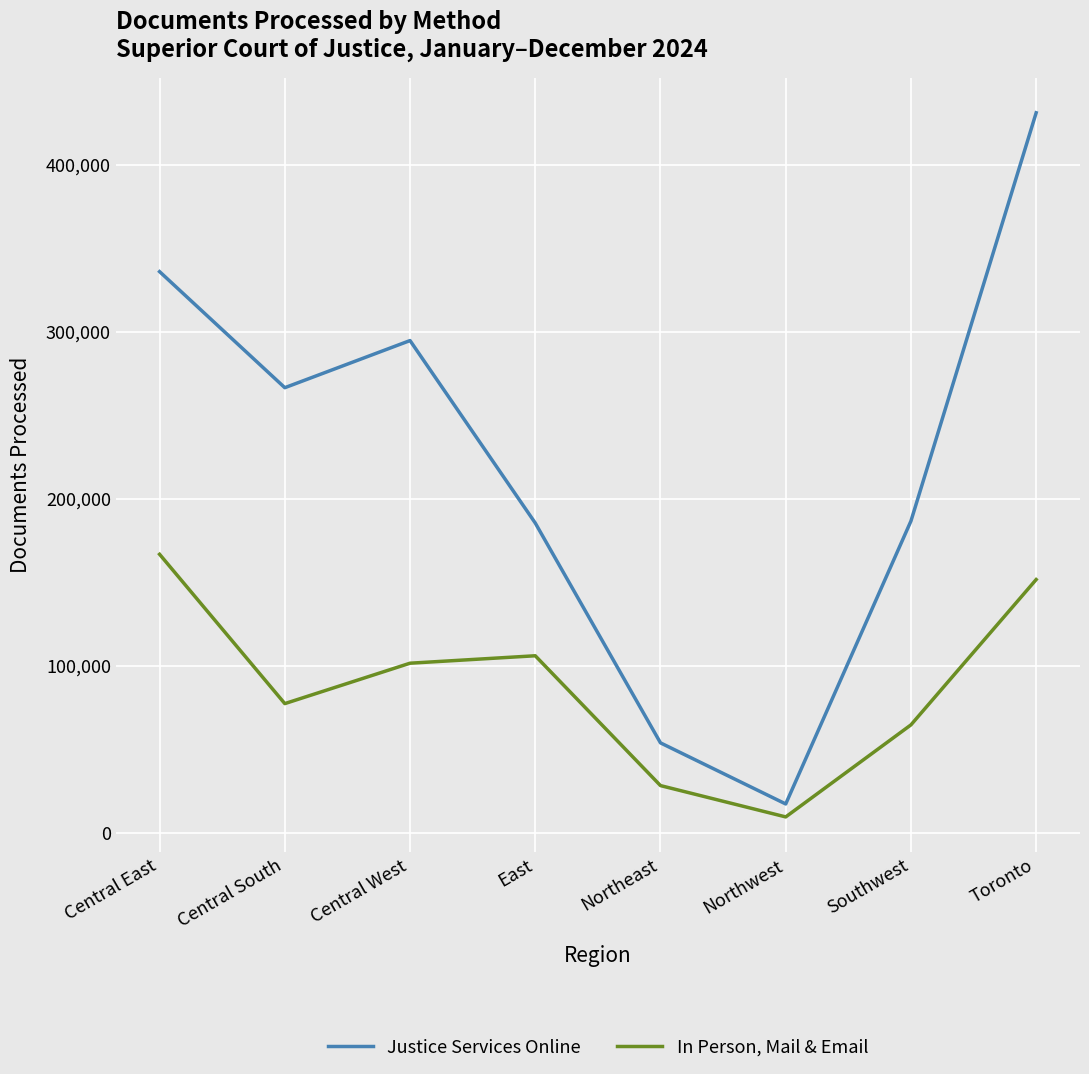

How many series are shown in this chart?

2